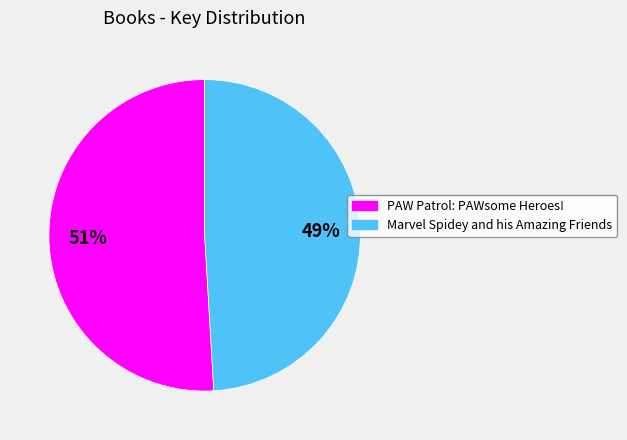

True or false: Marvel Spidey and his Amazing Friends accounts for 49% of the total.

True